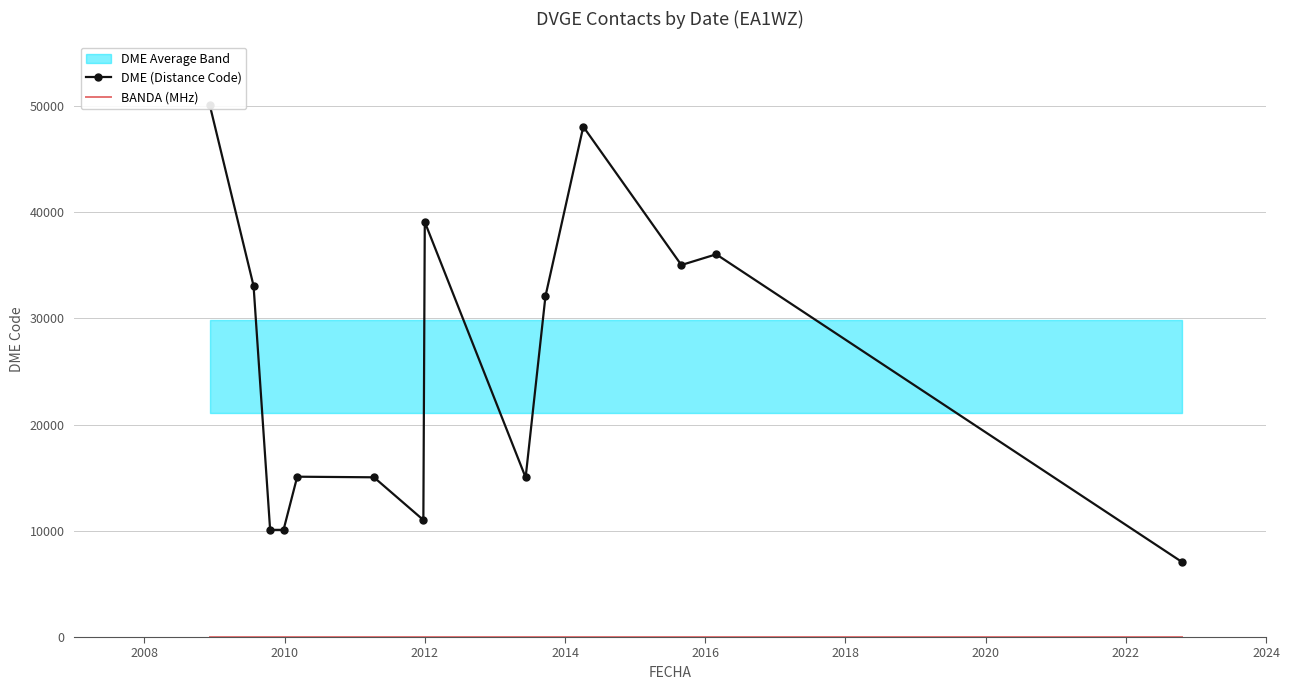

Between 2018 and 2020, which is larger?

2020